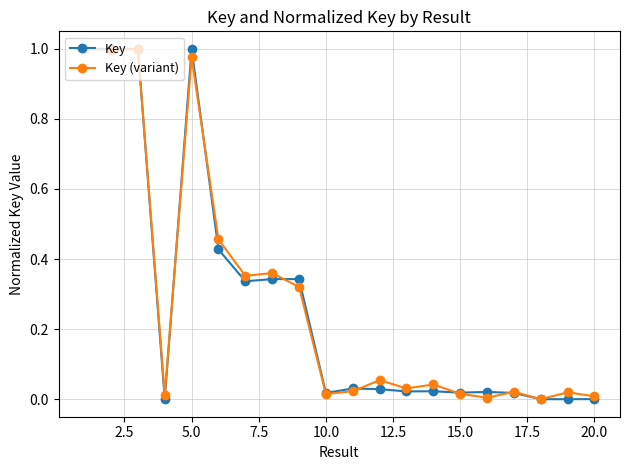

True or false: Key has more than 0 points higher than both neighbors.

True